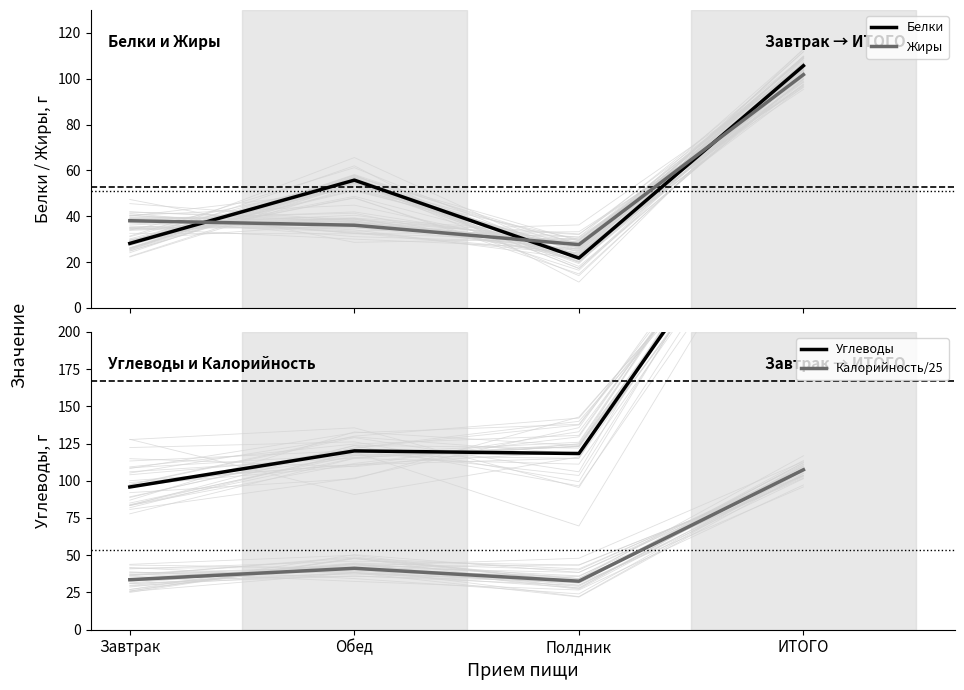

What is the sum of the Жиры values at Обед and Полдник?

63.7